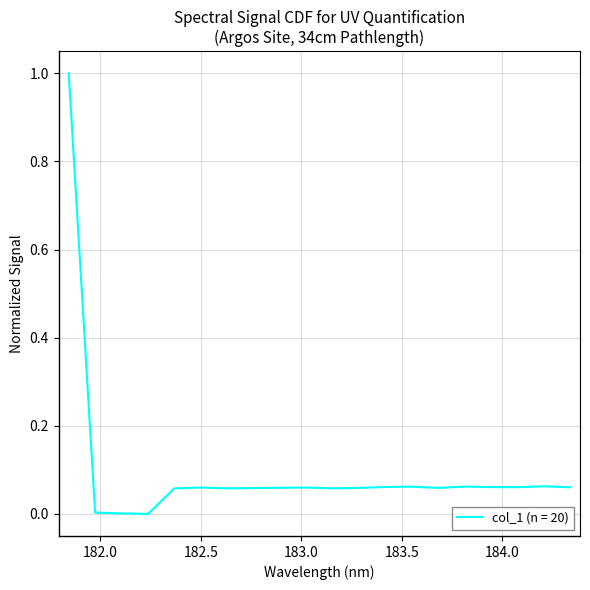

What is the difference between the maximum and minimum values?

1.0